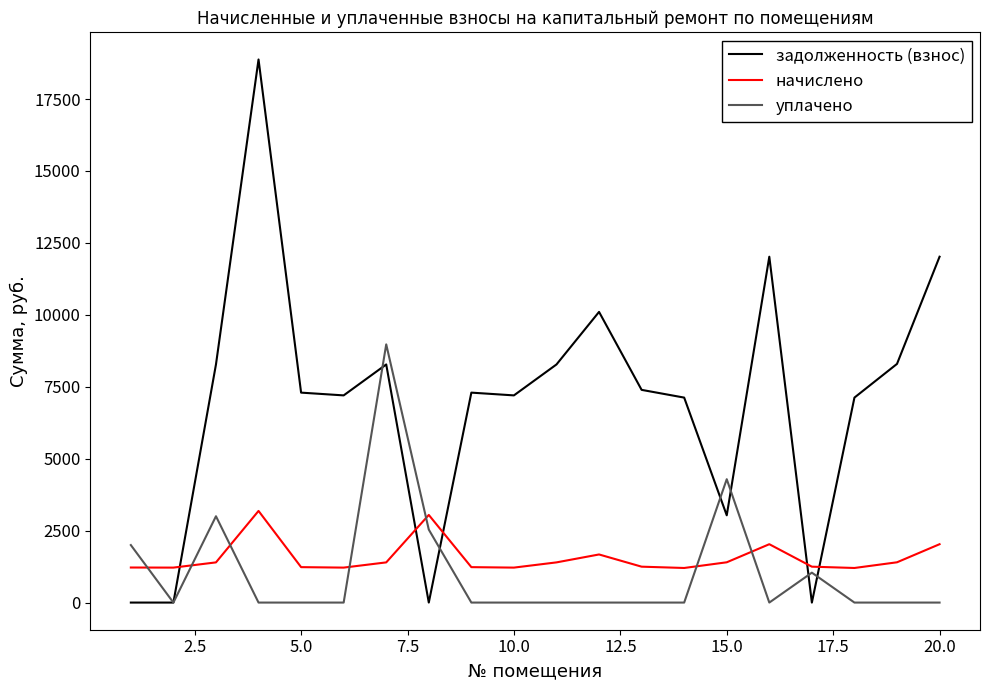

Which series has the largest total across all categories?

задолженность (взнос)